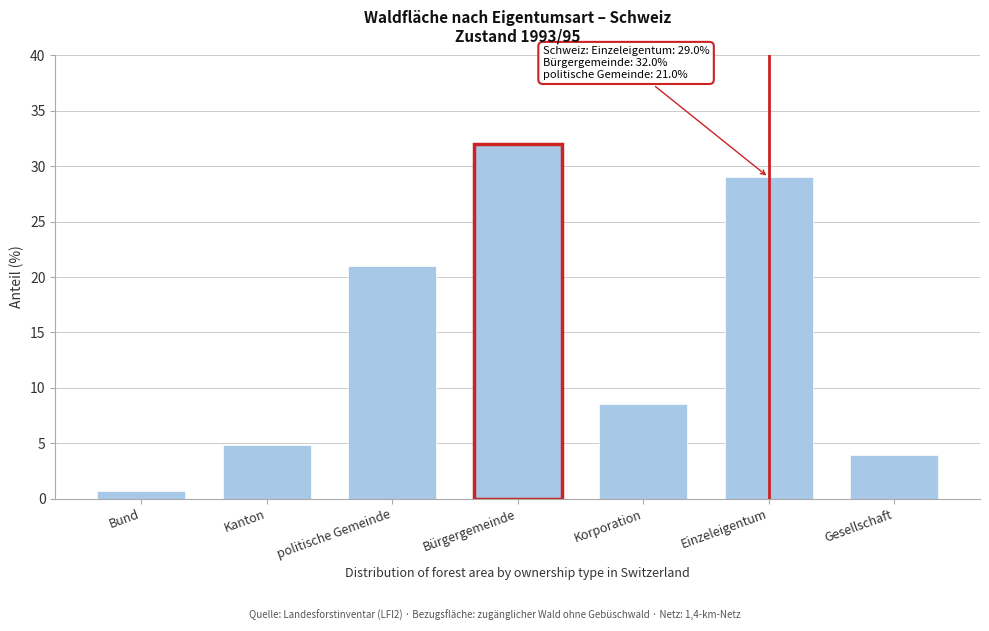

Reading right to left, list all the values displayed in this chart.

Gesellschaft=3.9	Einzeleigentum=29.0	Korporation=8.5	Bürgergemeinde=32.0	politische Gemeinde=21.0	Kanton=4.8	Bund=0.7